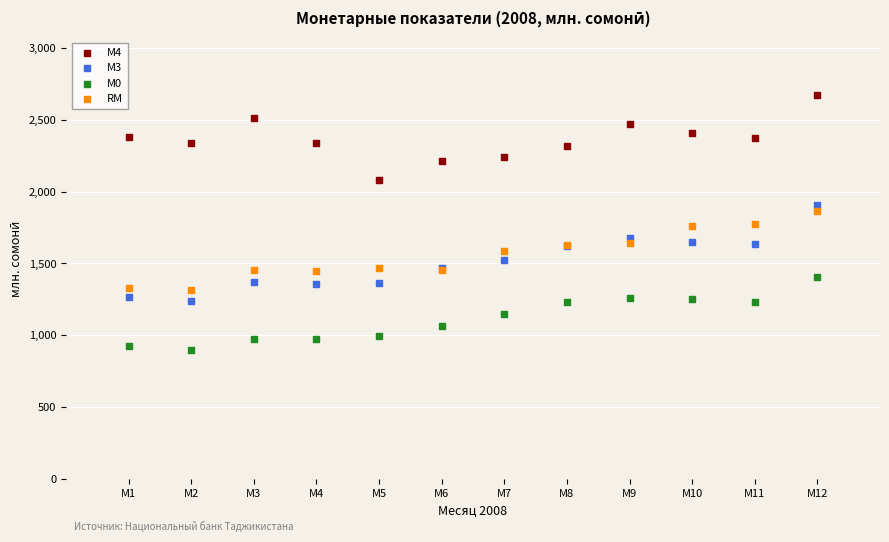

What are all the series names shown in the legend?

М4, М3, М0, RM